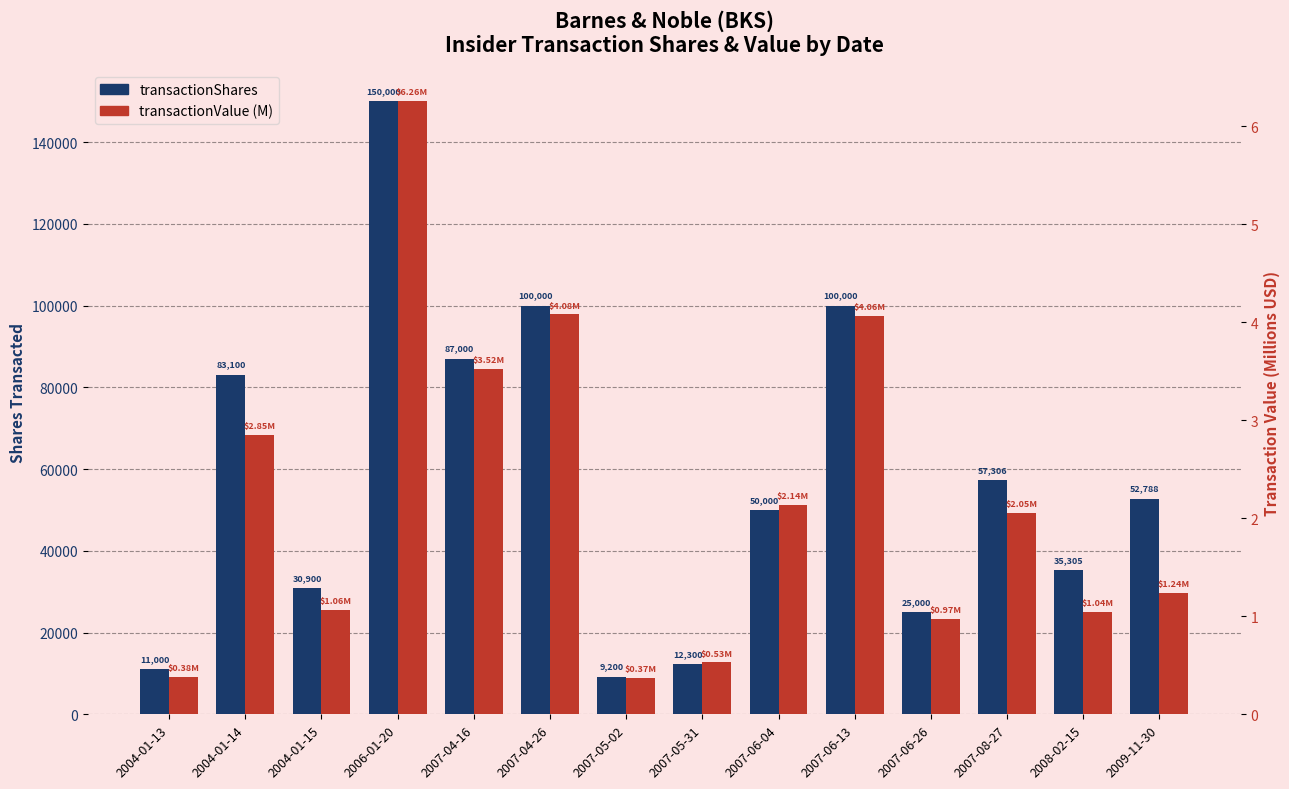

What is the sum of all transactionValue (M) values?

30.6